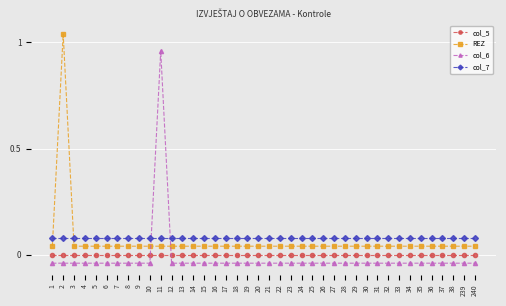

The value of REZ at 15 is 0.0. True or false?

True